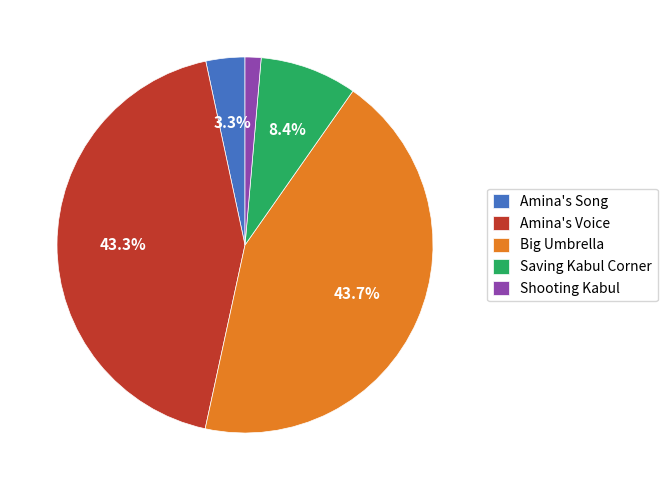

What percentage is the Saving Kabul Corner slice, to the nearest percent?

8%